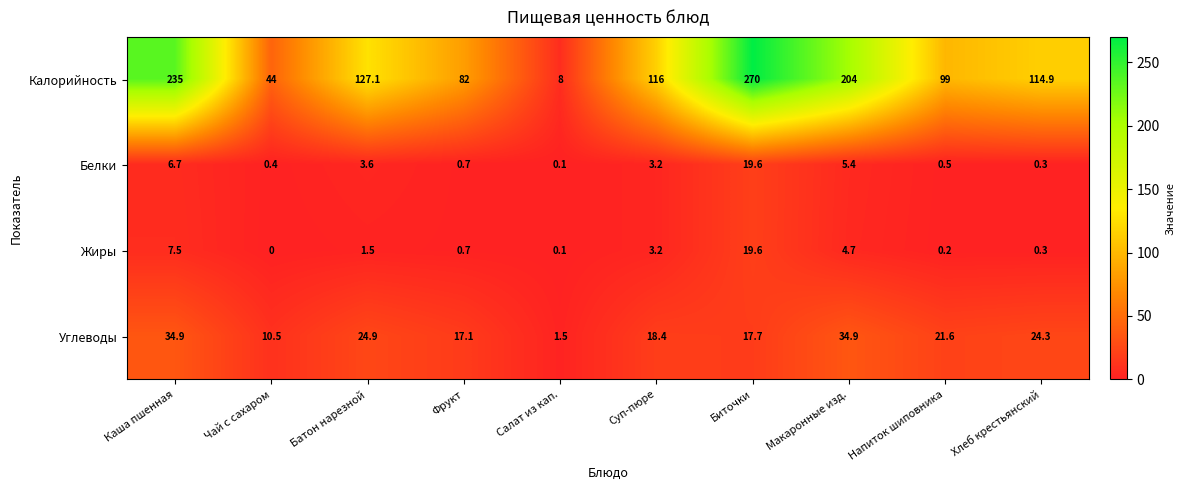

At how many categories does at least one series exceed 121?

4